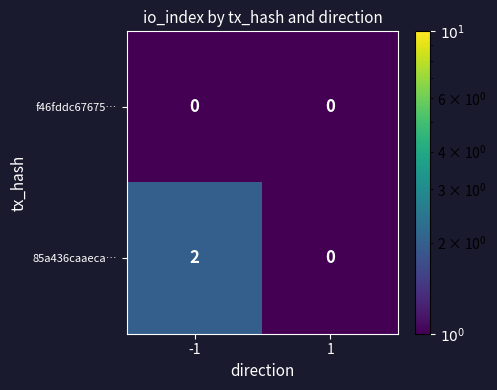

Rank the series by their maximum value, from highest to lowest.

85a436caaeca…, f46fddc67675…